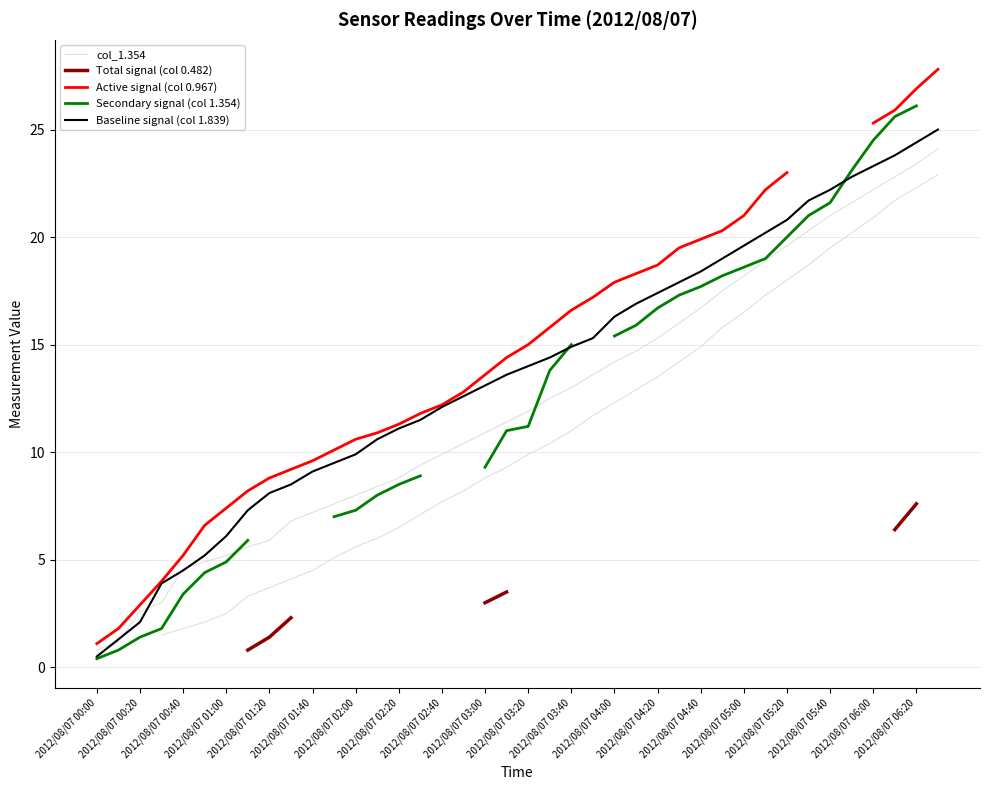

How many data points in Active signal (col 0.967) are above 15?

18